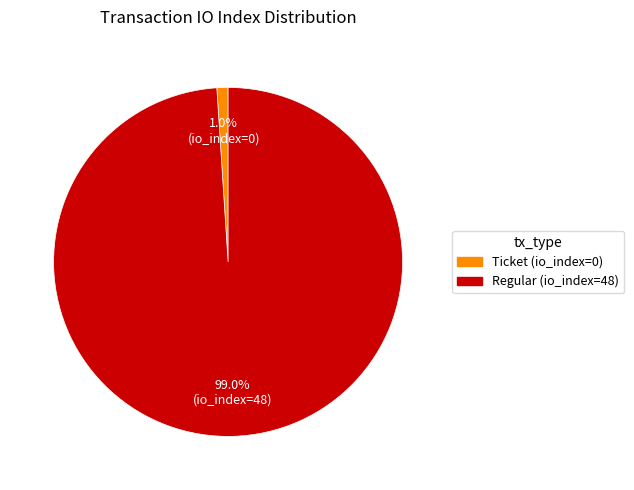

To the nearest percent, what is the average slice percentage?

50%